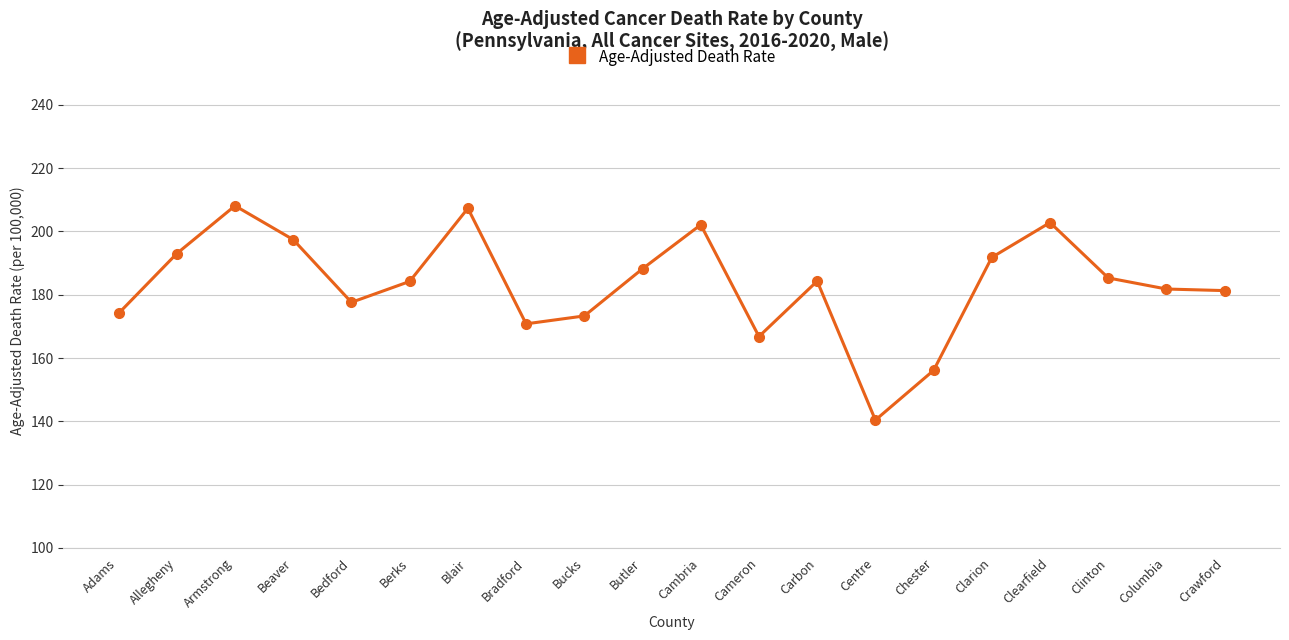

What is the minimum value shown in the chart?

140.4